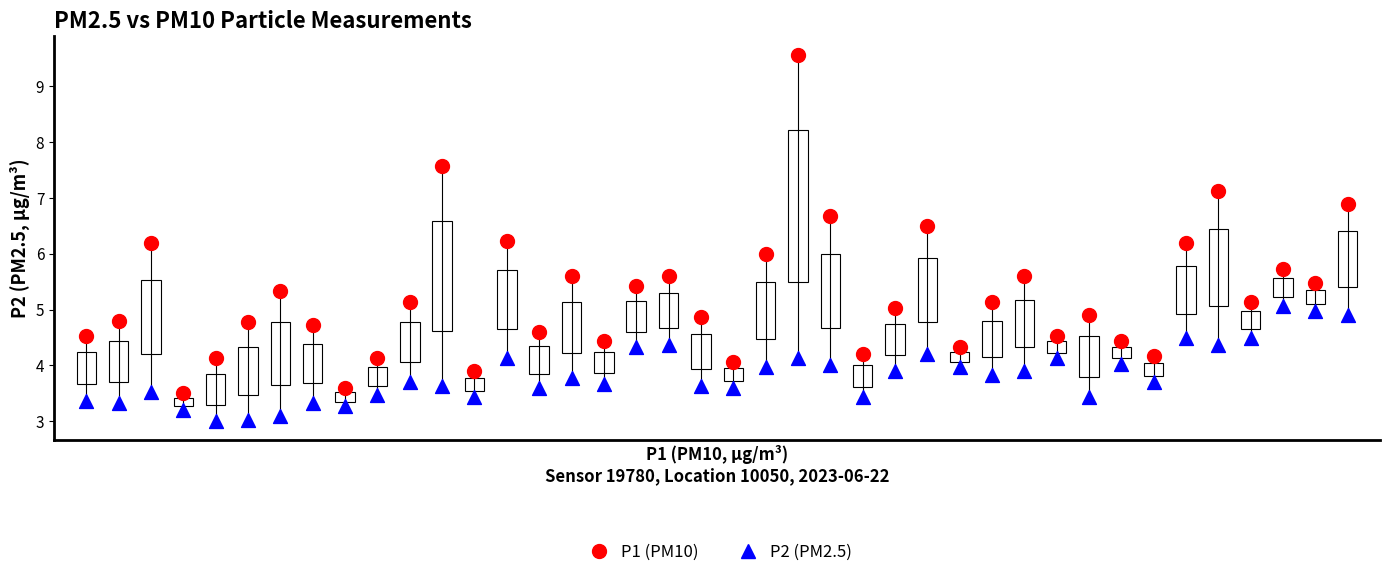

Which series contains the lowest Y value?

P2 (PM2.5)